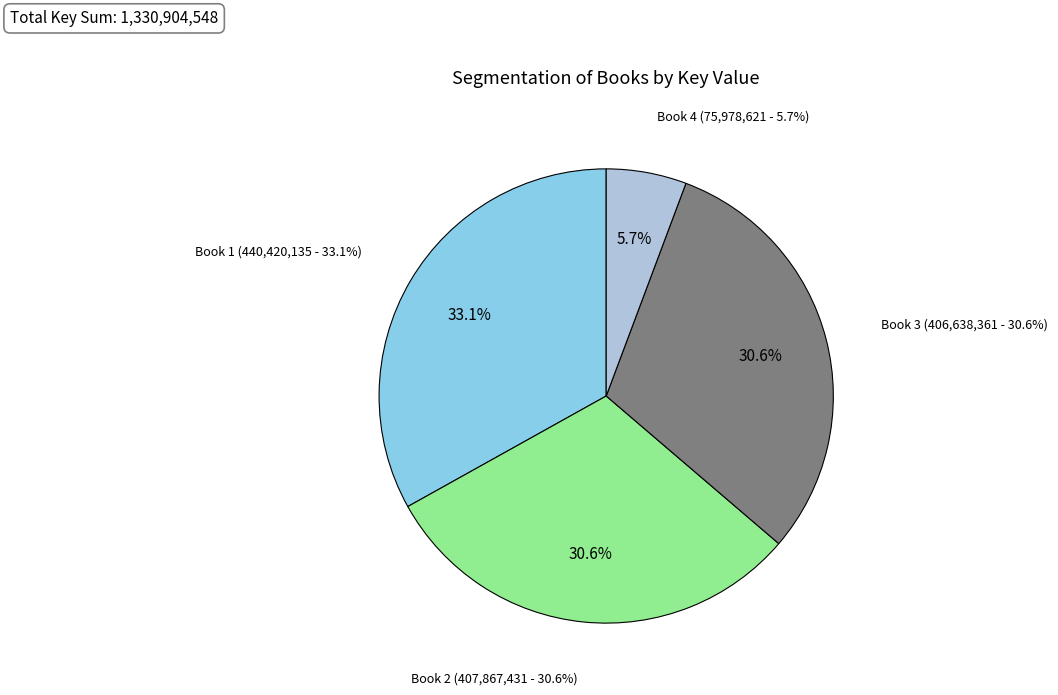

Does 3: DC Super Heroes Colors, Shapes & More! represent more than half of the total?

No